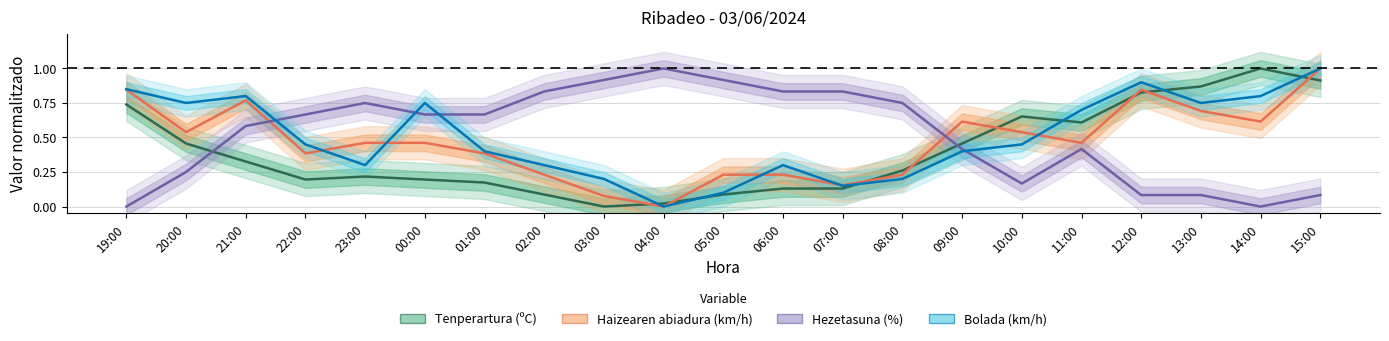

Does the chart display data point markers on the line(s)?

No